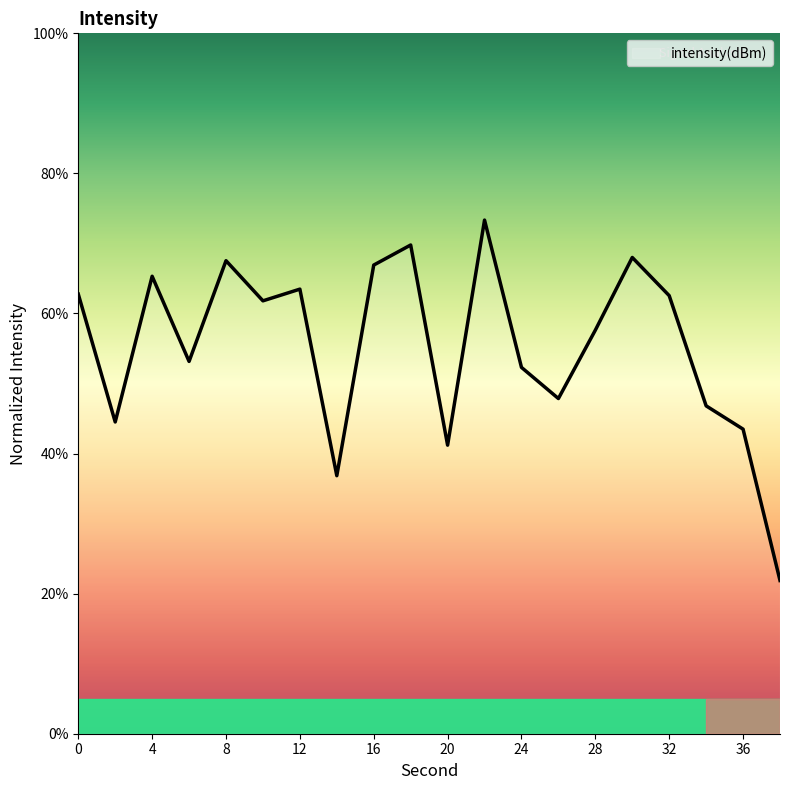

What is the difference between the maximum and minimum values?

51.5